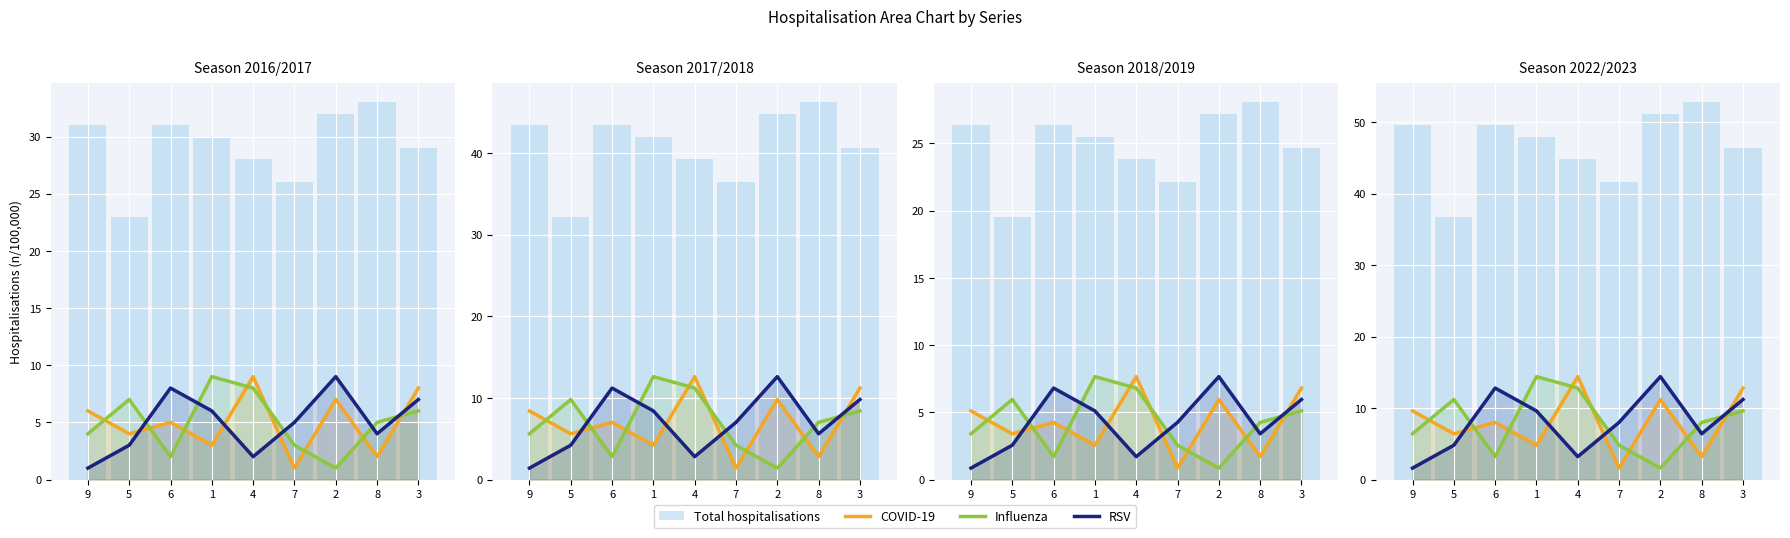

How many groups of bars are there?

9